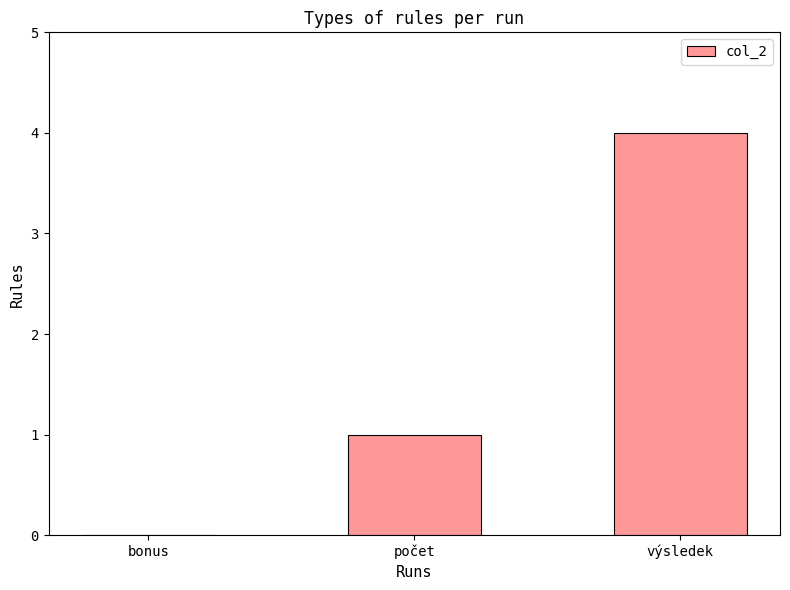

The value at výsledek is 4. True or false?

True